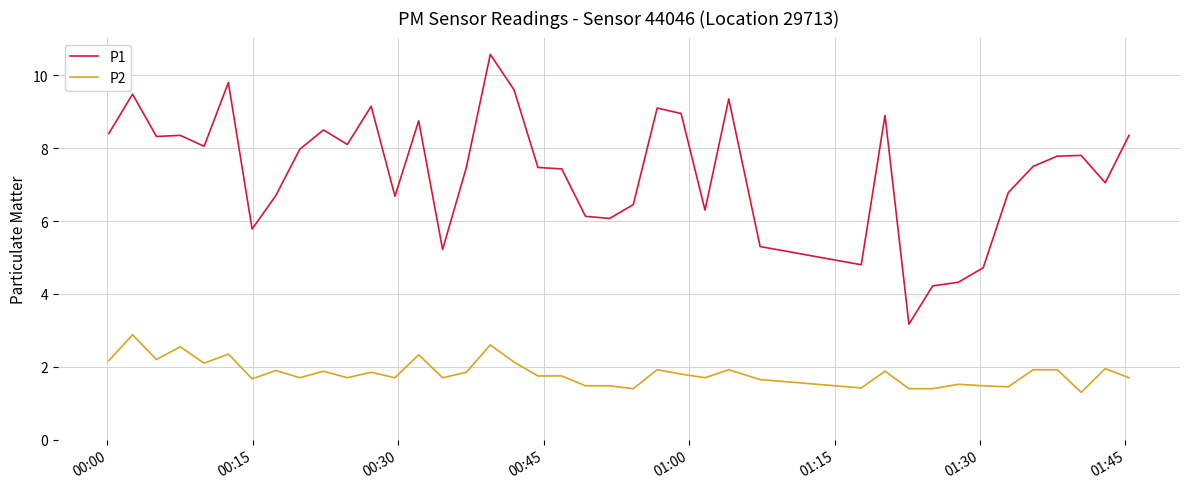

What is the minimum value for P2?

1.3